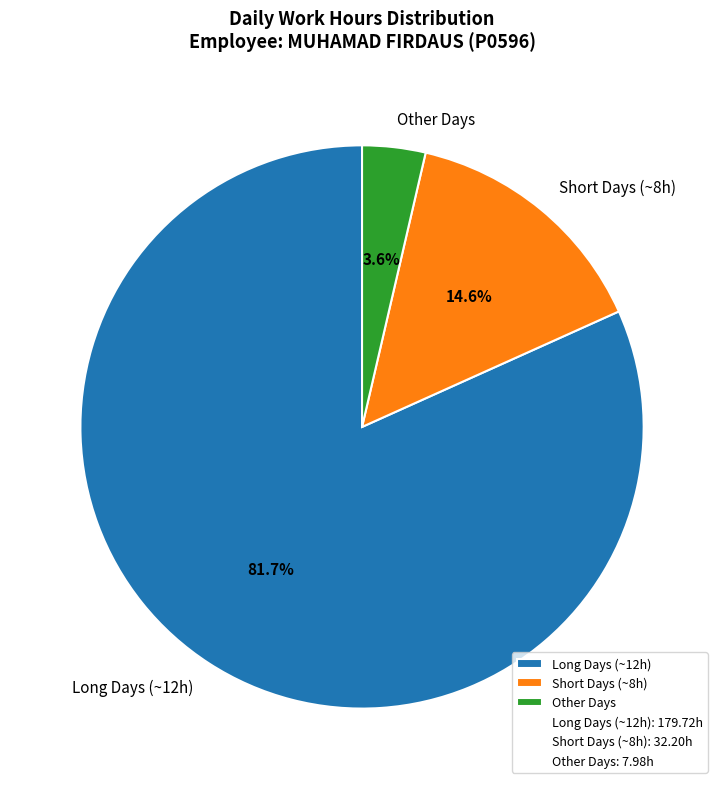

Is the sum of Short Days (~8h) and Long Days (~12h) greater than half?

Yes